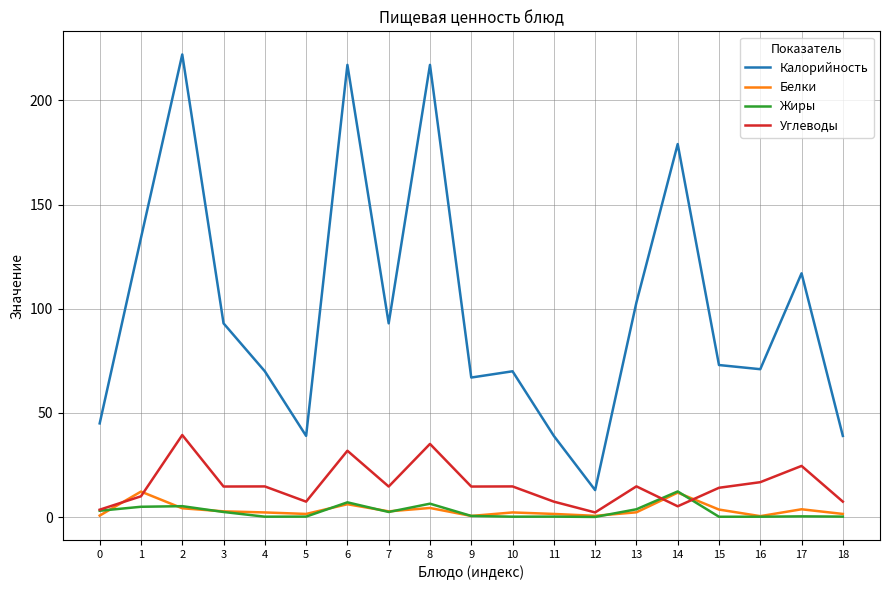

What is the average value of the Углеводы series?

15.5